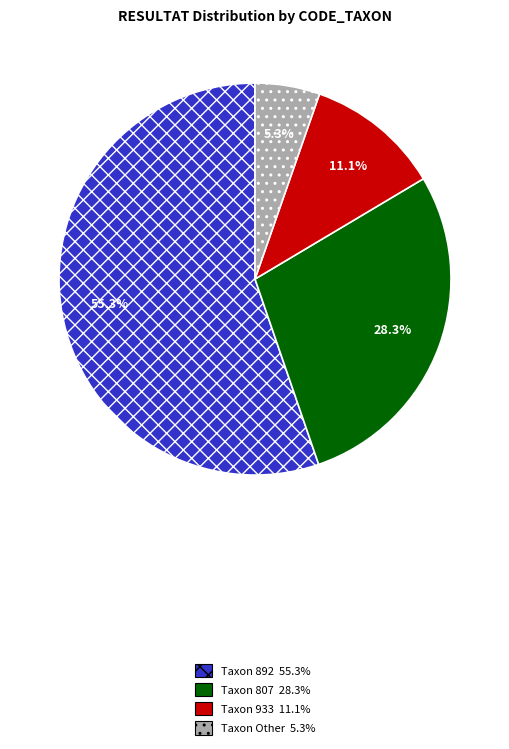

Is there a majority slice in this chart?

Yes